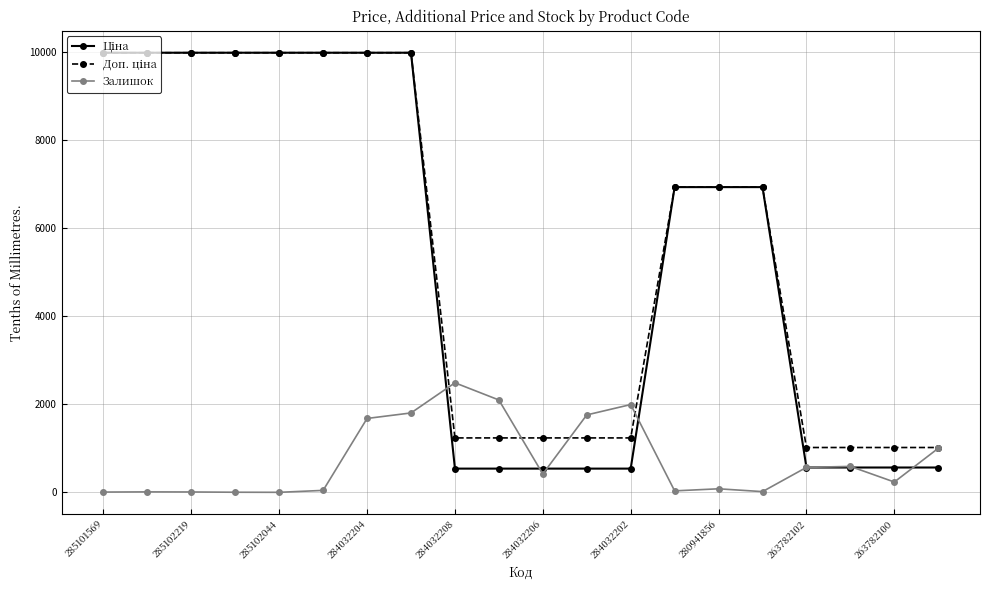

True or false: Залишок has more than 0 points higher than both neighbors.

True